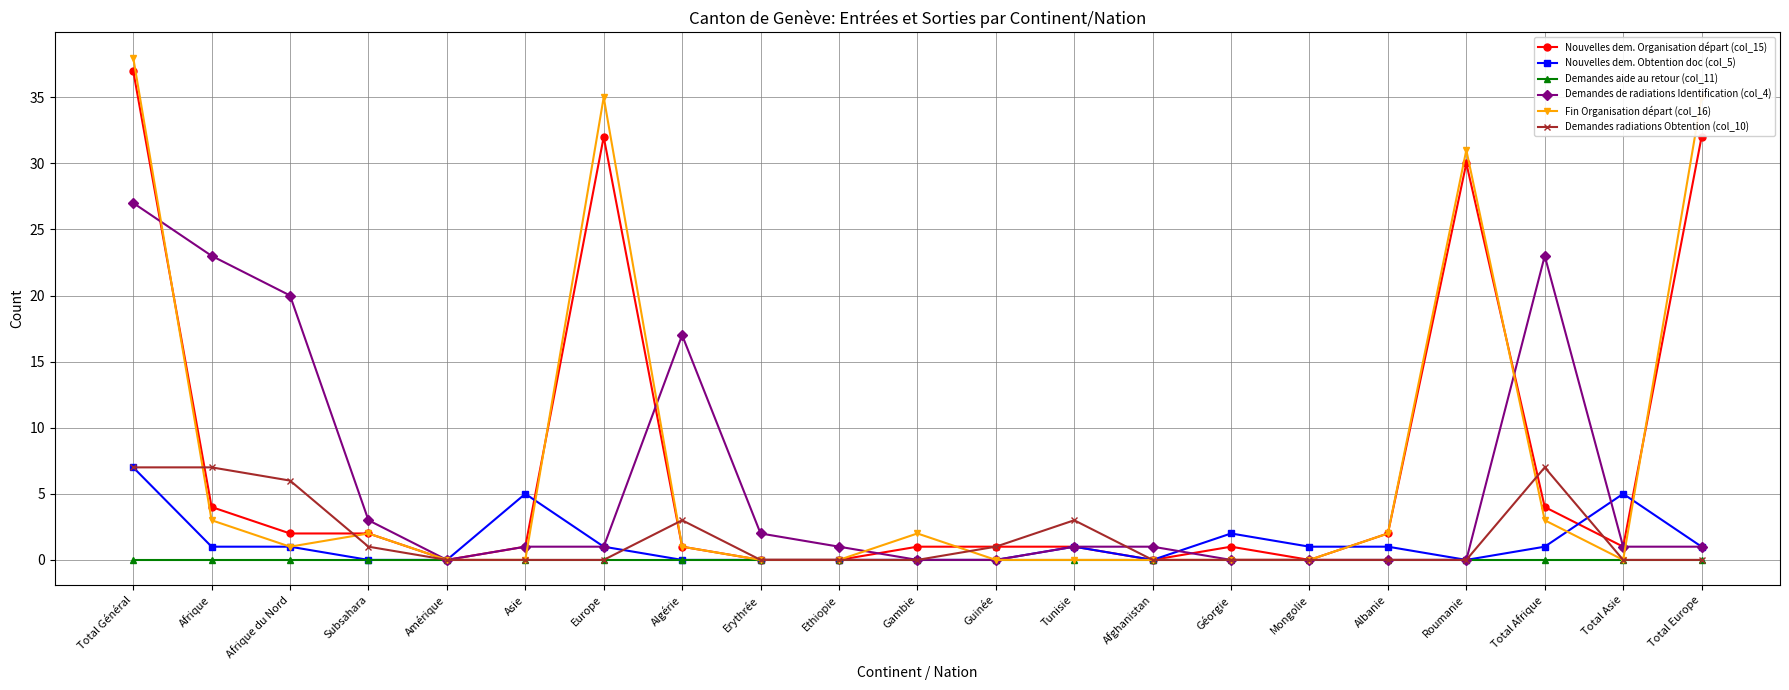

Where is Fin Organisation départ (col_16) nearest to the value 19?

Roumanie